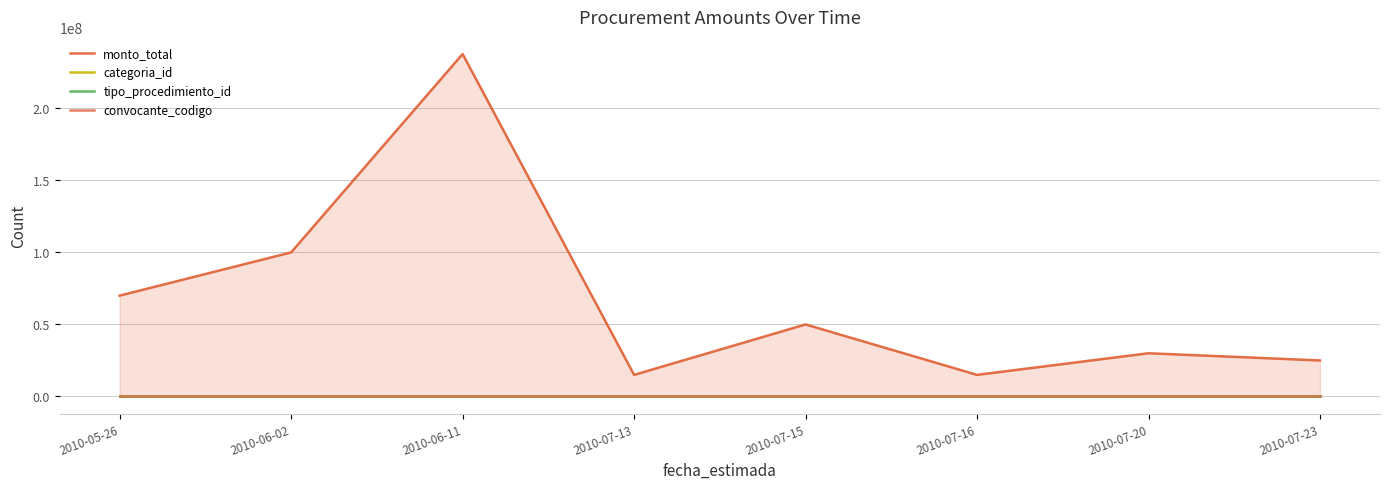

What is the lowest value of the convocante_codigo series?

273